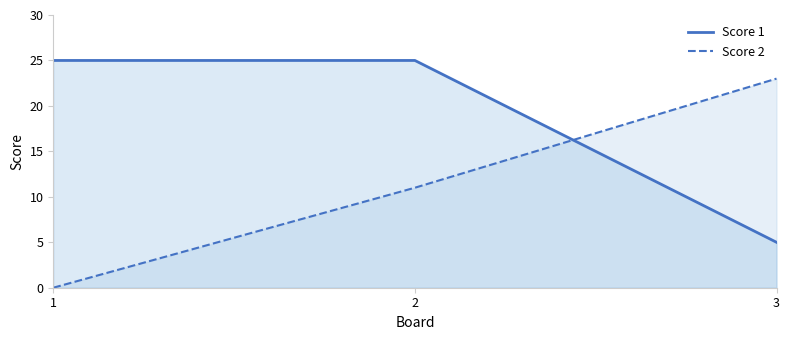

Which series has the largest range (max minus min)?

Score 2